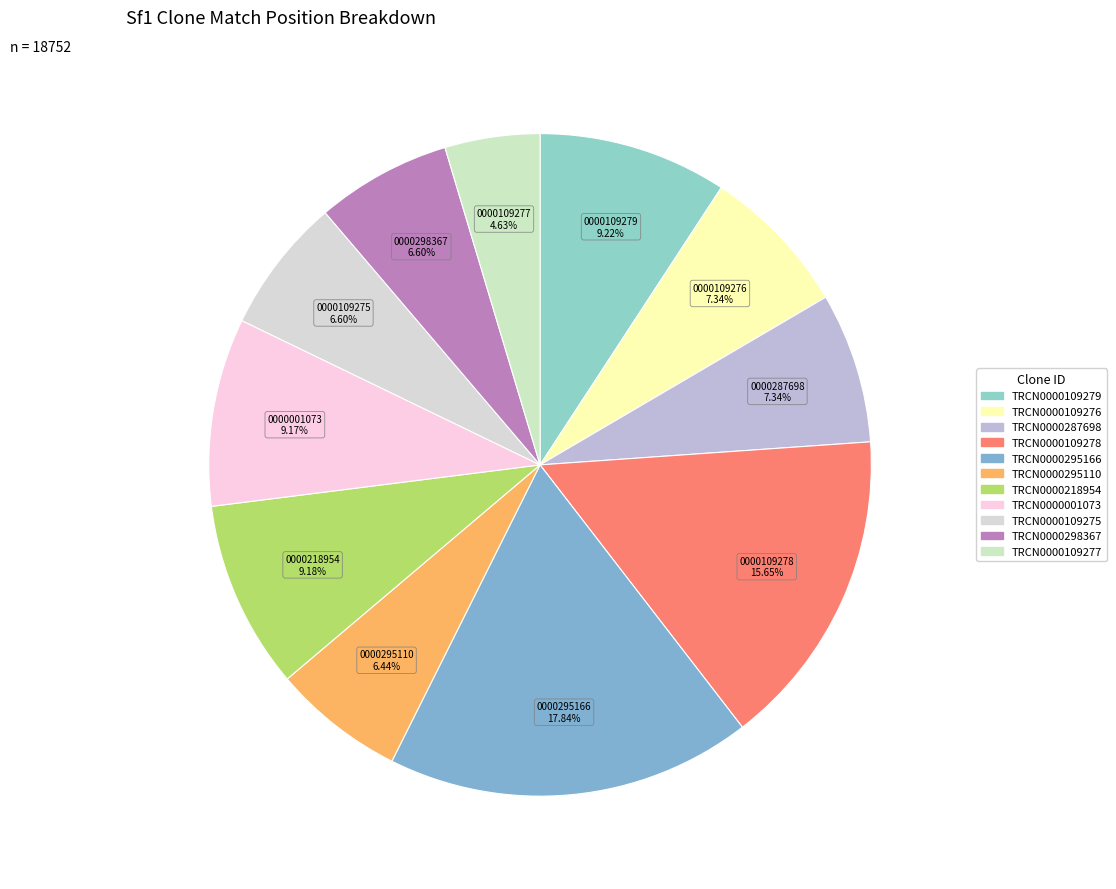

What is the total percentage of TRCN0000109278 and TRCN0000295166?

33.5%